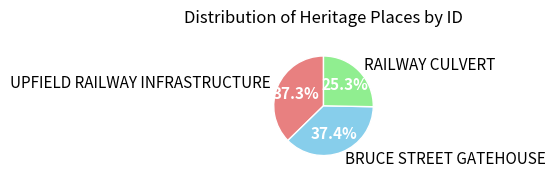

Which category has the smallest portion of the pie?

RAILWAY CULVERT